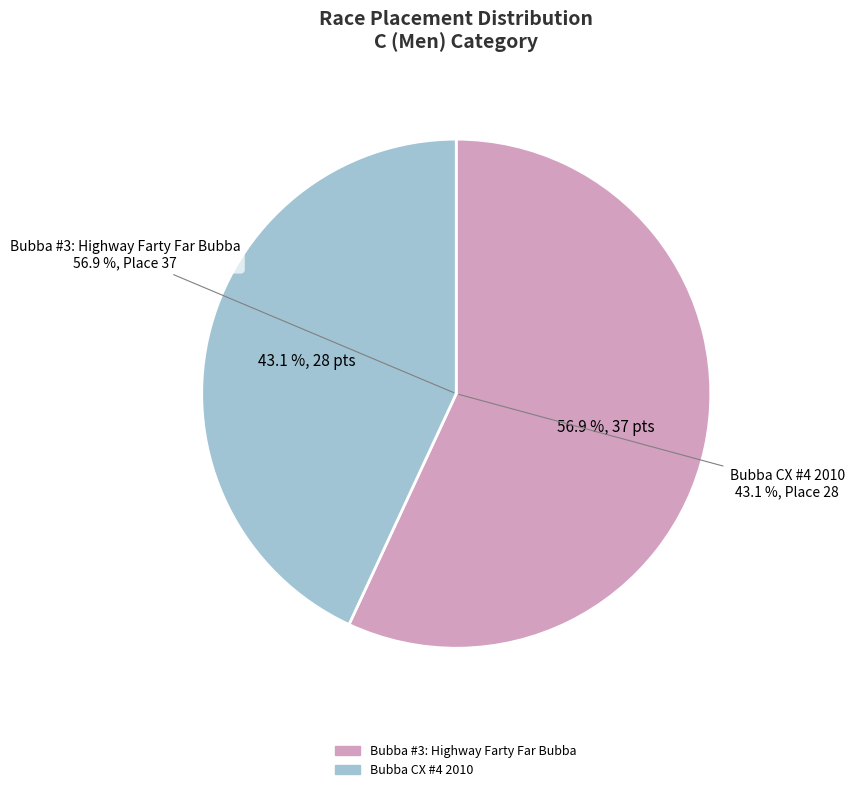

Is there any slice that represents more than half of the pie?

Yes